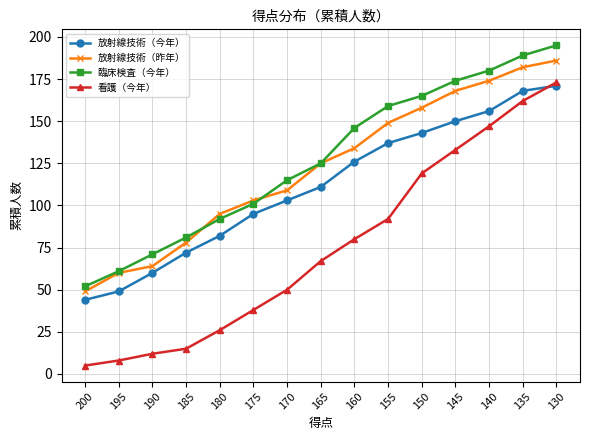

Which series has the widest spread of values?

看護（今年）